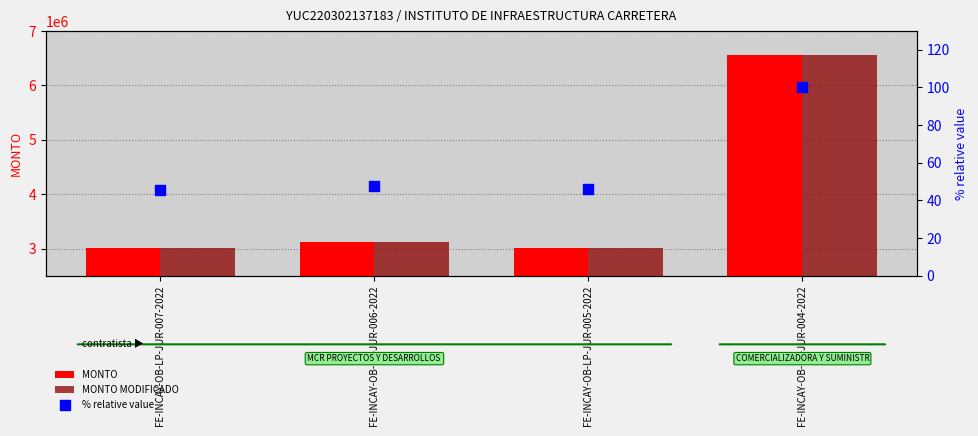

Which series has the largest total across all categories?

MONTO